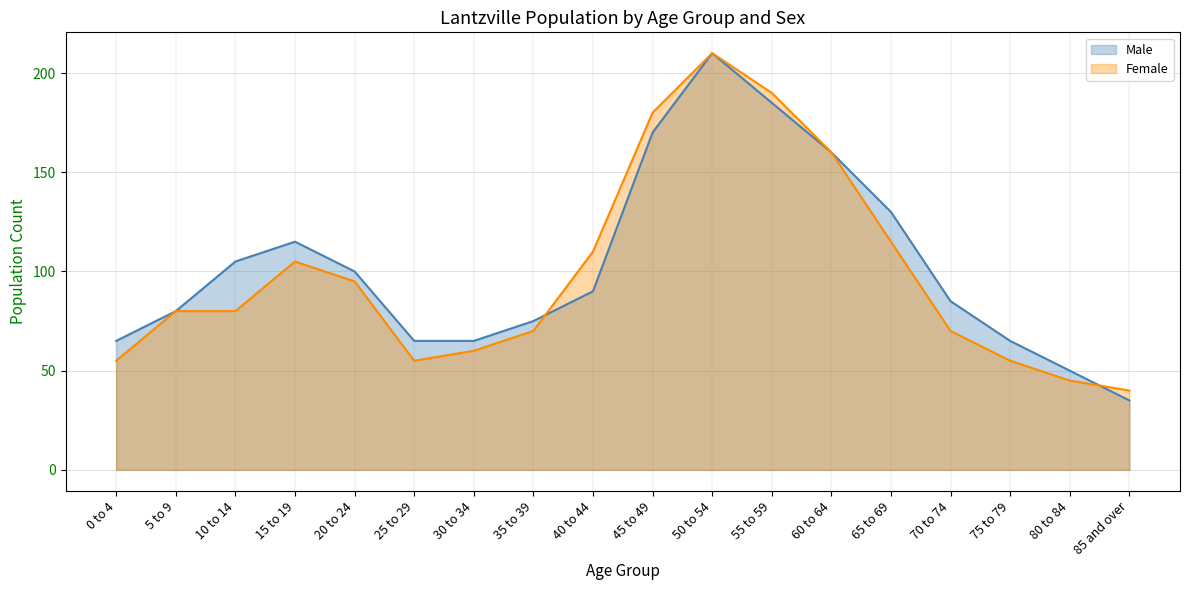

Which series has the largest total across all categories?

Male